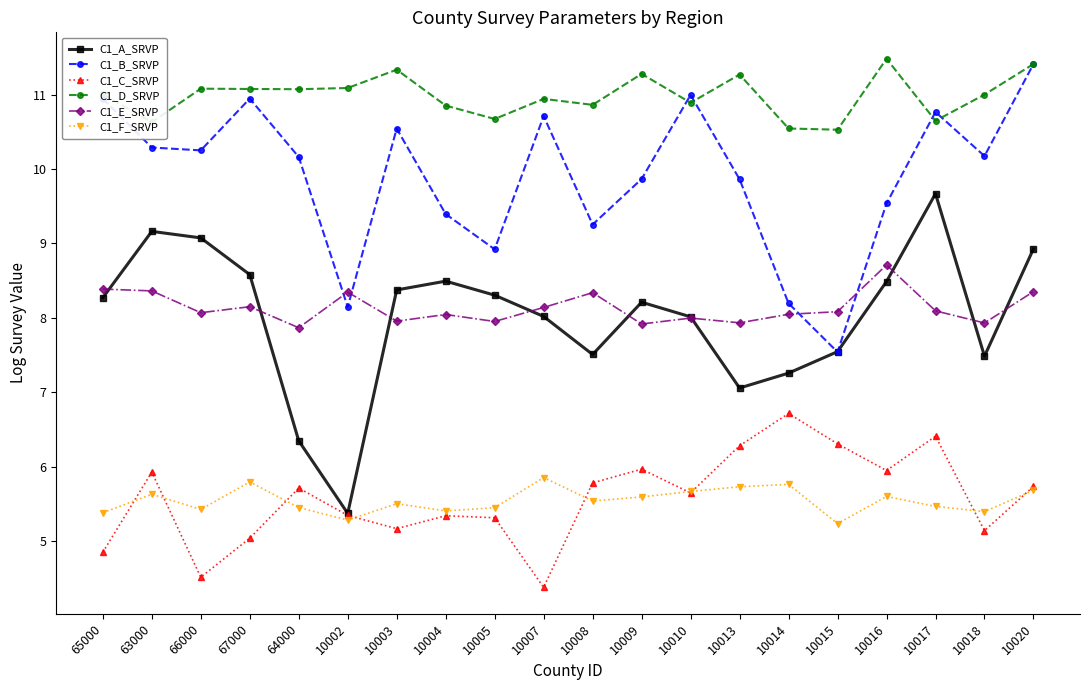

What is the spread (max minus min) of values at 10008?

5.3